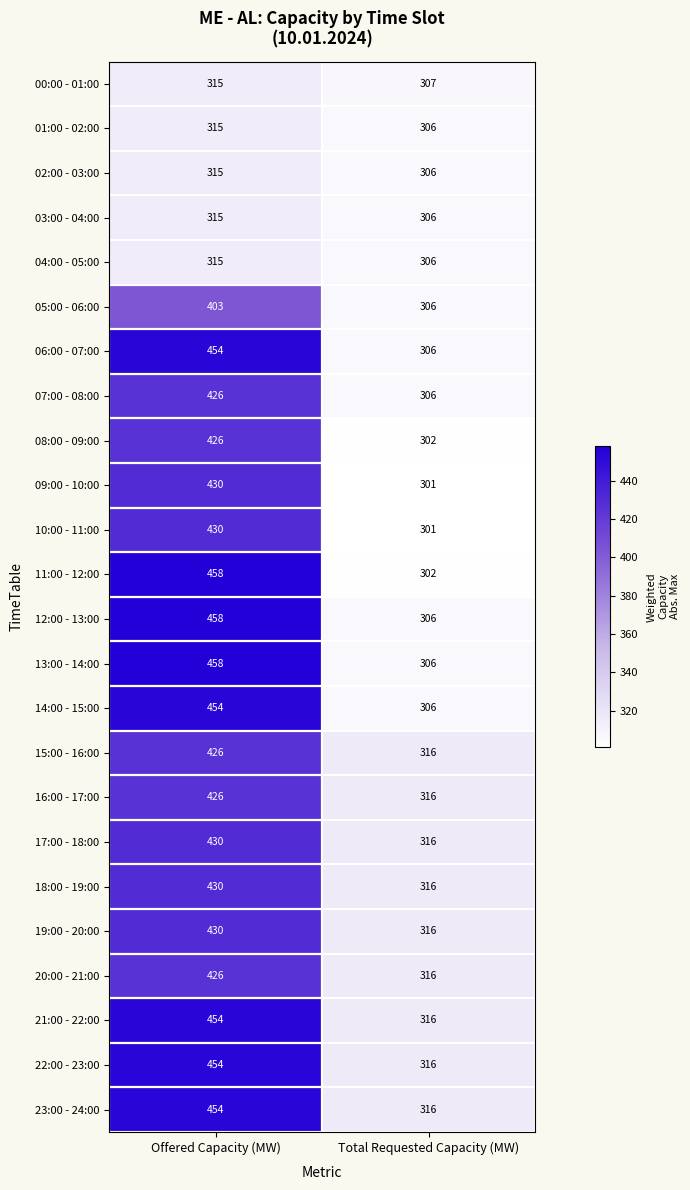

Where is 10:00 - 11:00 nearest to the value 365?

Total Requested Capacity (MW)